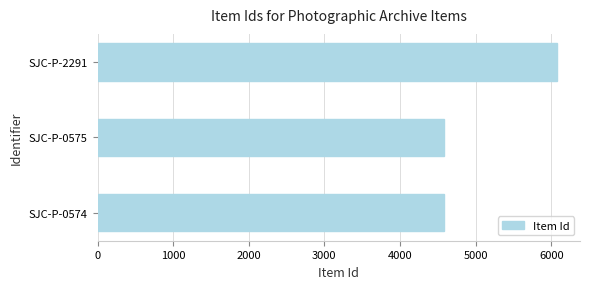

What is the difference between the maximum and minimum values?

1496